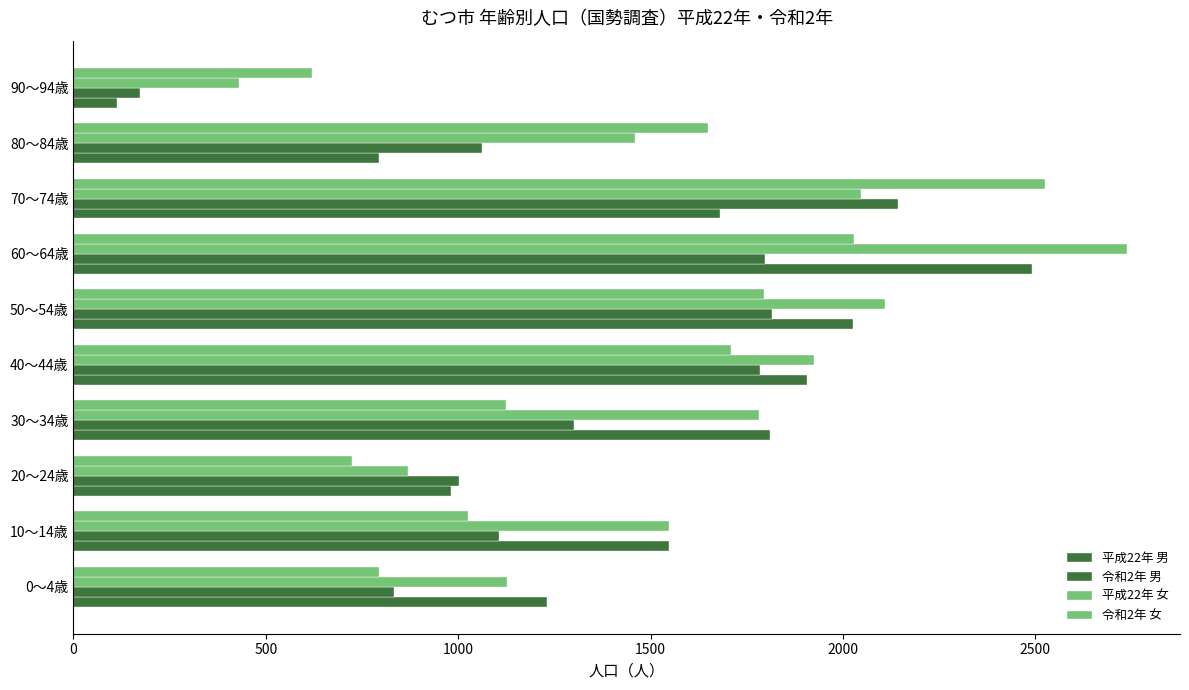

Reading left to right, extract all data points from this chart.

平成22年 男: 1231	1549	980	1811	1907	2026	2491	1680	795	112
令和2年 男: 832	1107	1002	1301	1785	1815	1798	2142	1062	172
平成22年 女: 1126	1547	870	1783	1924	2110	2739	2048	1459	430
令和2年 女: 794	1025	725	1125	1709	1795	2028	2526	1648	619